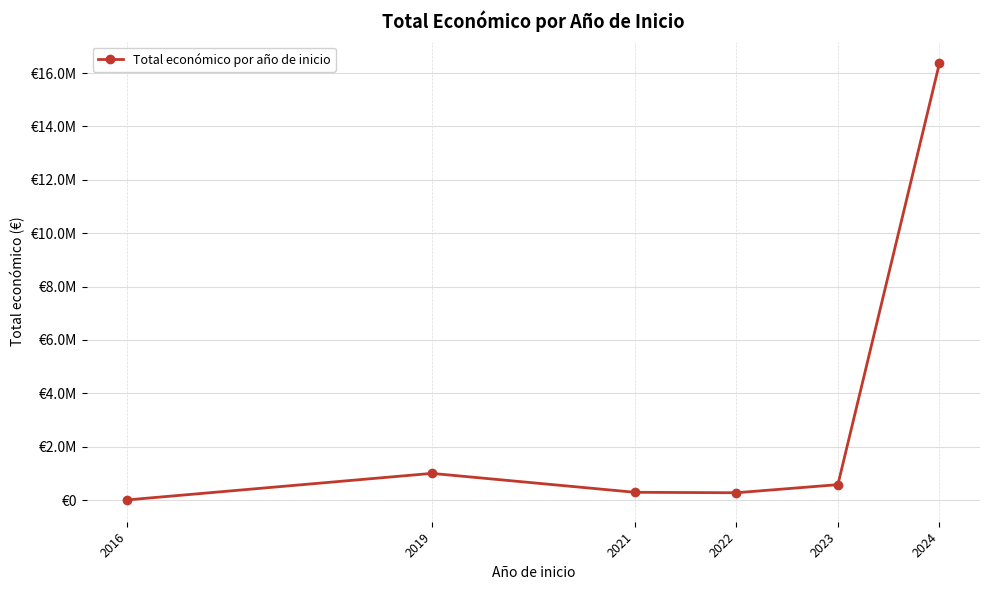

List the labels in order of value, smallest first.

2016, 2022, 2021, 2023, 2019, 2024